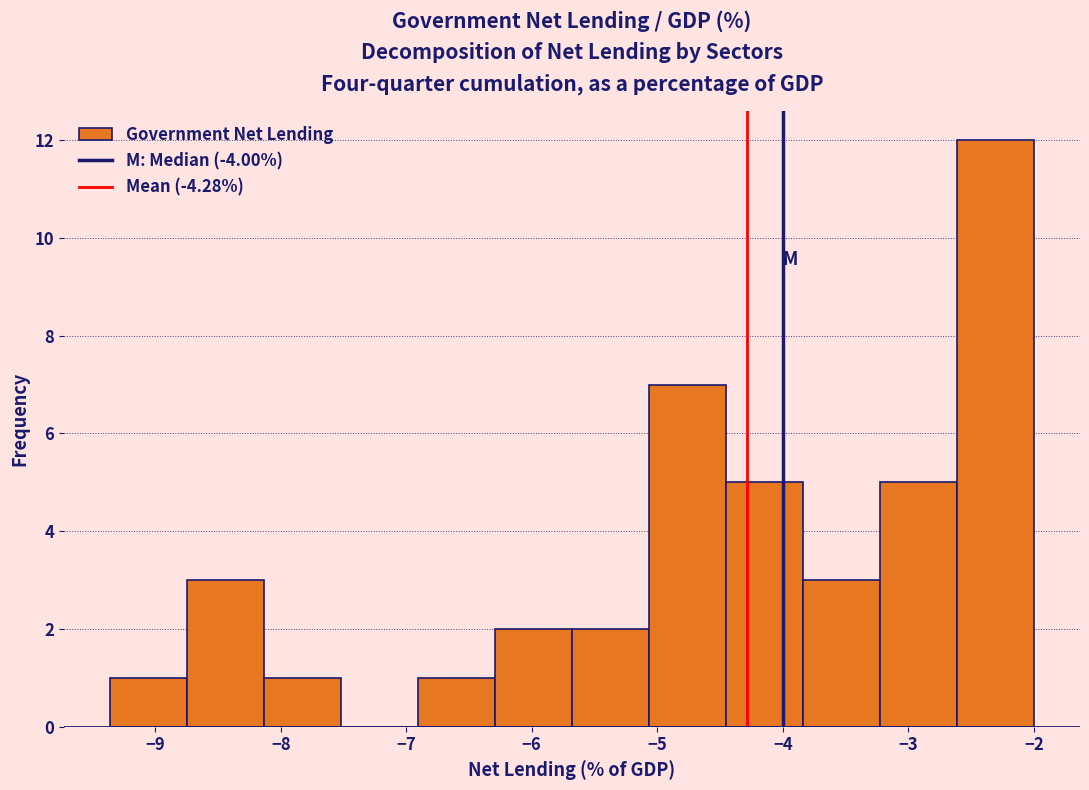

Reading left to right, transcribe this chart: for each bar, give the range it covers on the x-axis and its height. Neither the bar edges nor the heights are printed on the chart, so give them approximately, as read against the axes.

-9.4 to -8.7: 1
-8.7 to -8.1: 3
-8.1 to -7.5: 1
-7.5 to -6.9: 0
-6.9 to -6.3: 1
-6.3 to -5.7: 2
-5.7 to -5.1: 2
-5.1 to -4.5: 7
-4.5 to -3.8: 5
-3.8 to -3.2: 3
-3.2 to -2.6: 5
-2.6 to -2.0: 12